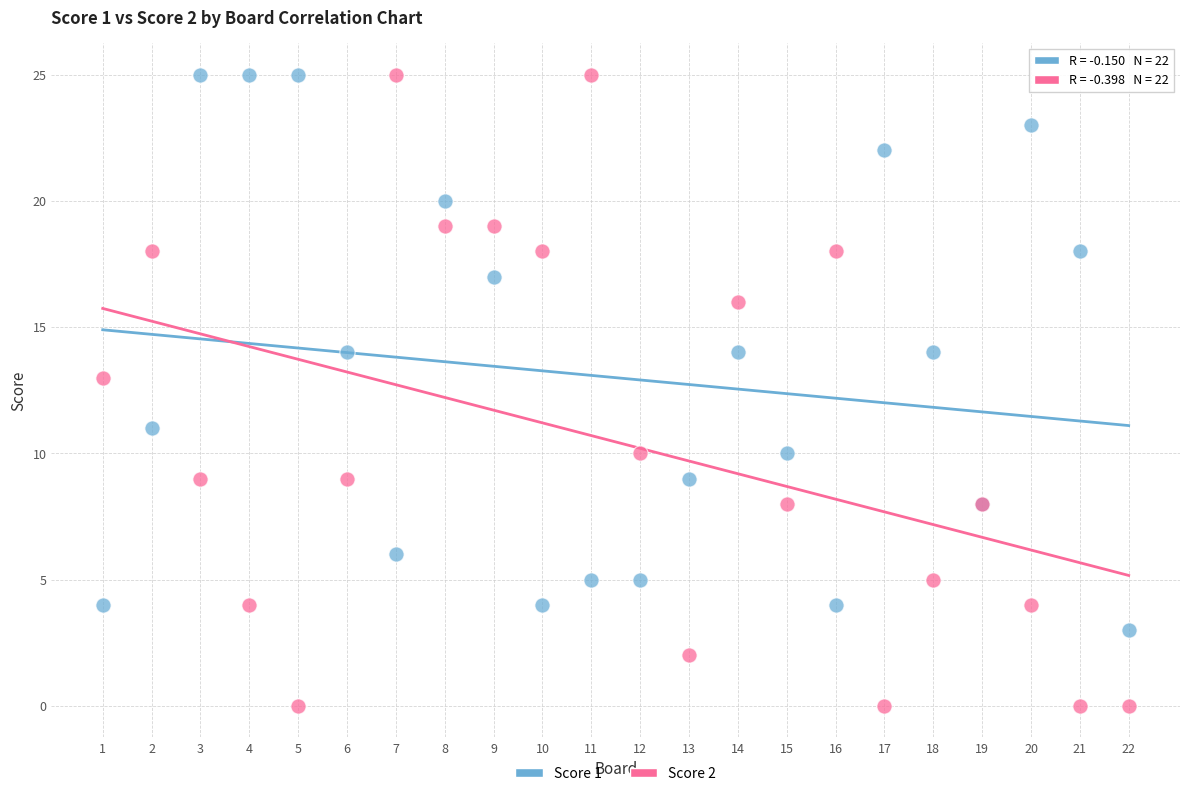

What is the X range (max minus min) for the scatter plot?

21